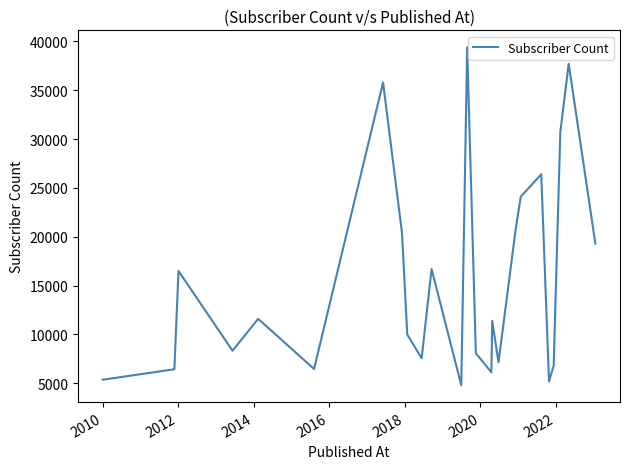

How many lines are shown in the chart?

1